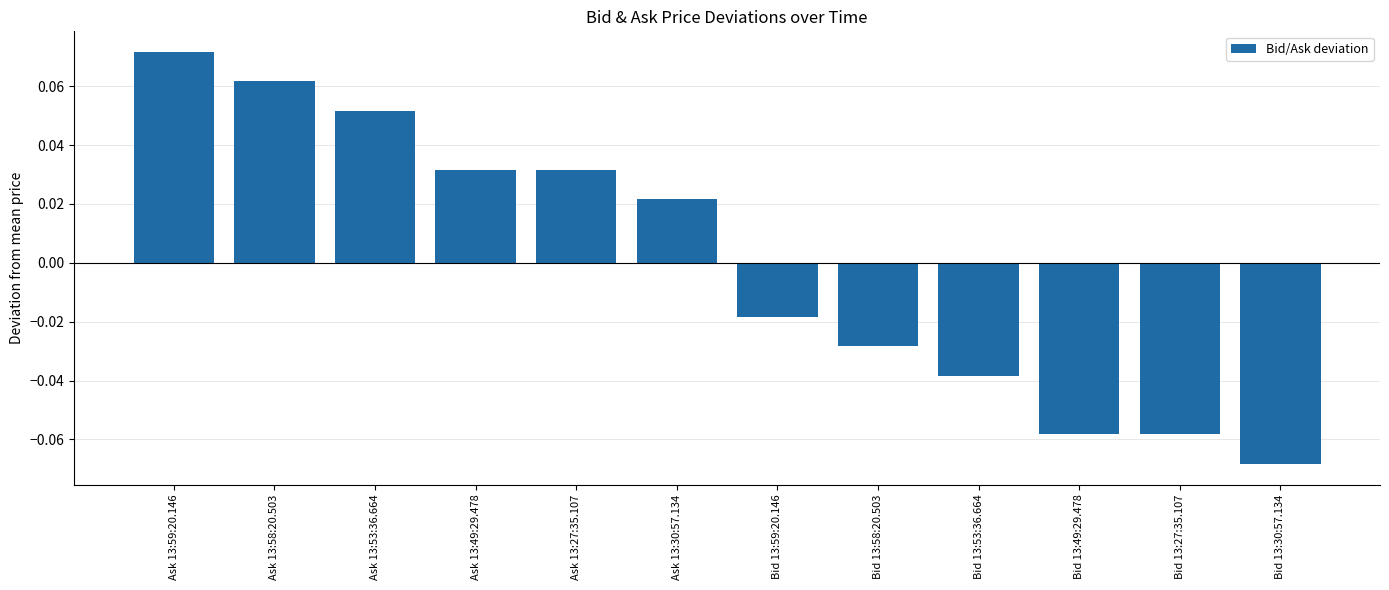

At which label is the value closest to 0?

Bid 13:59:20.146